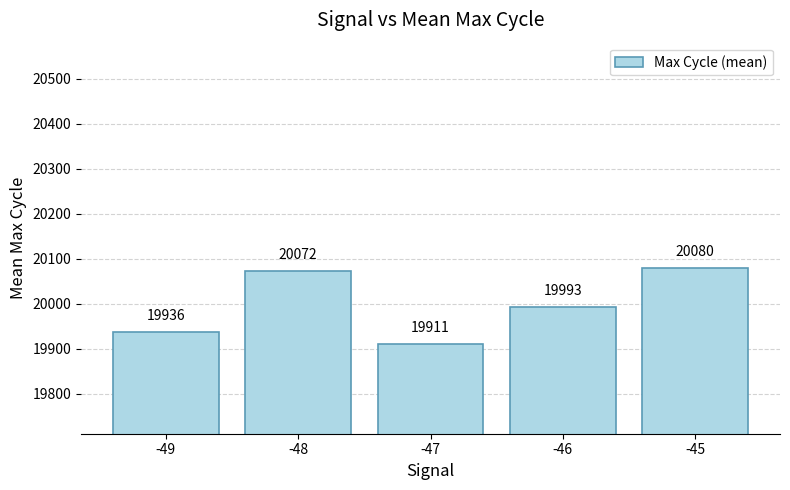

What is the change in value from -46 to -45?

+87